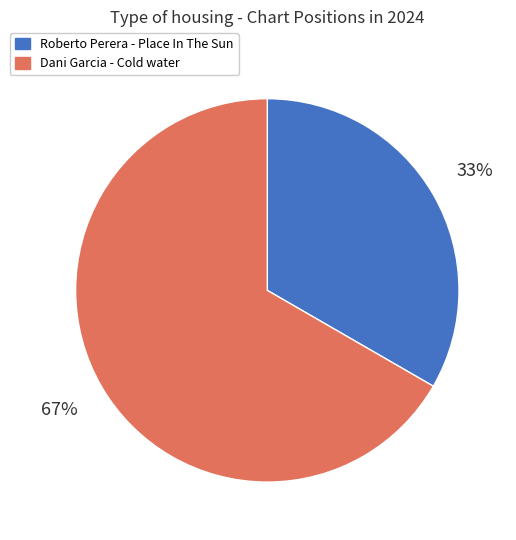

Is the sum of Dani Garcia - Cold water and Roberto Perera - Place In The Sun greater than half?

Yes